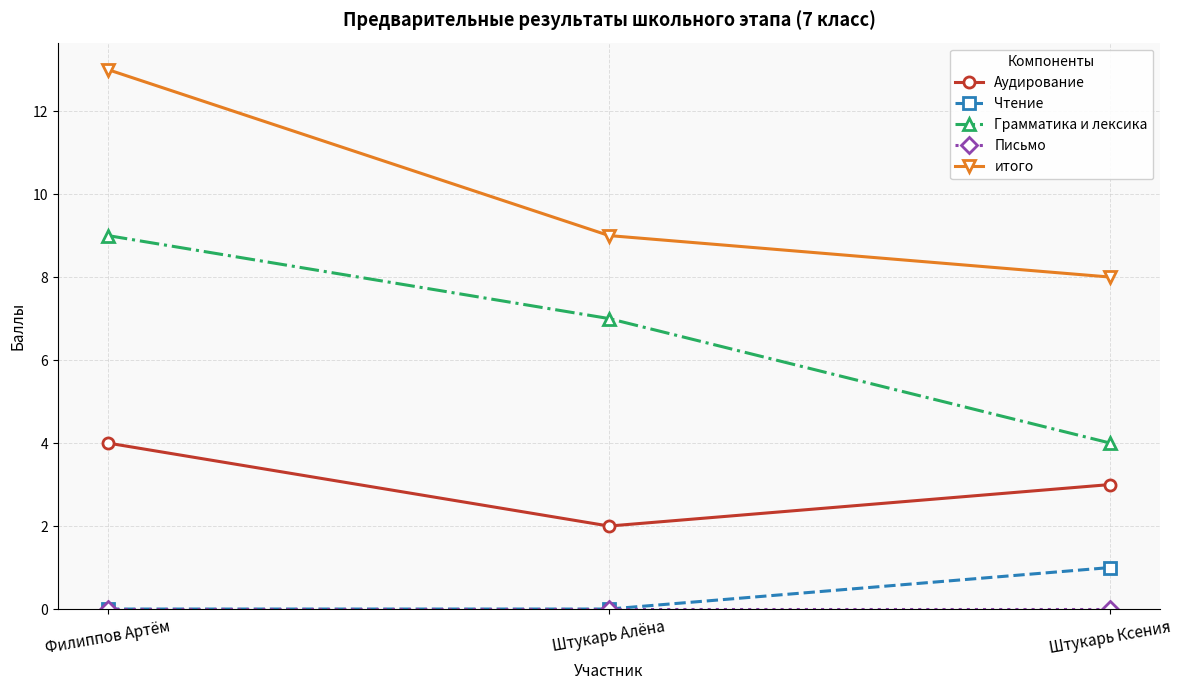

At which label does Грамматика и лексика reach its peak?

Филиппов Артём